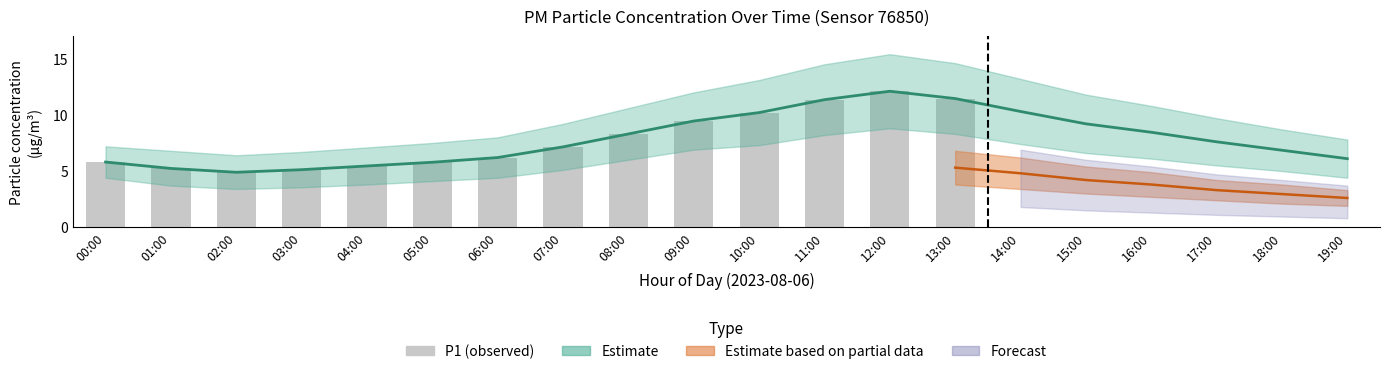

What is the difference between the second highest and minimum values?

6.6